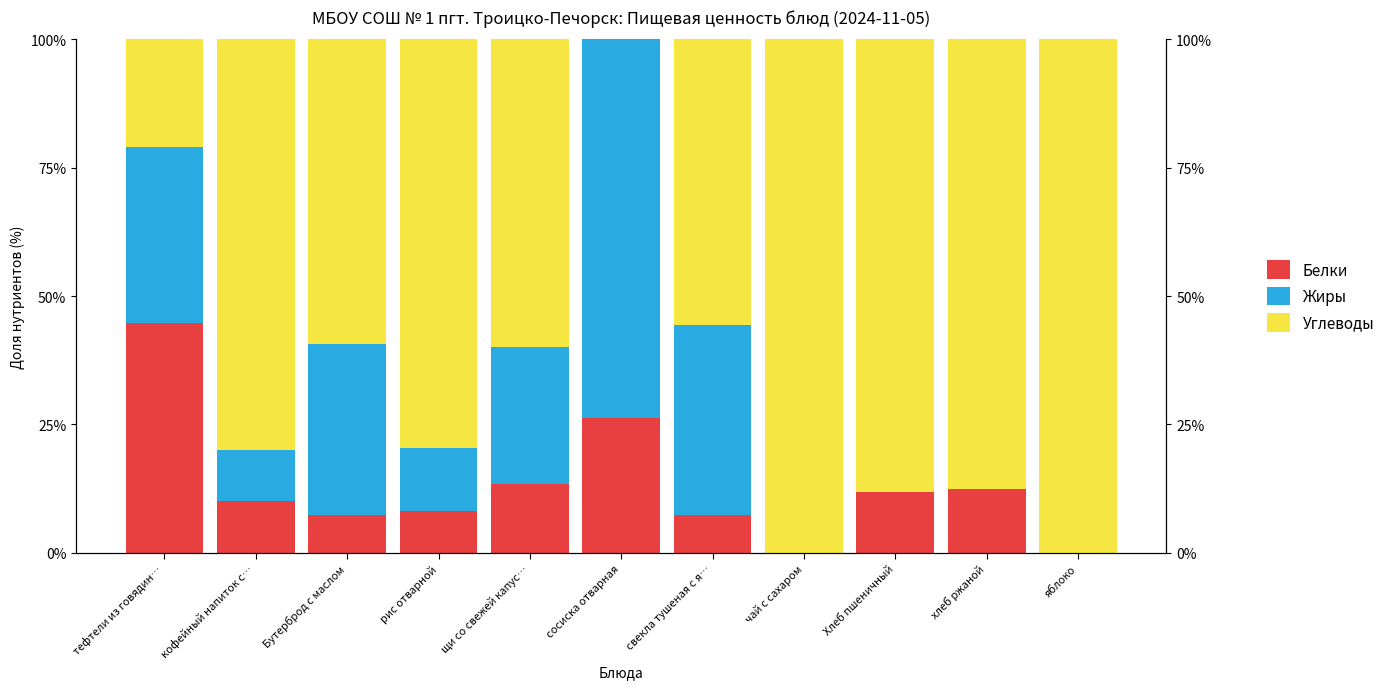

What is the difference between the second highest and minimum values in the Углеводы series?

100.0